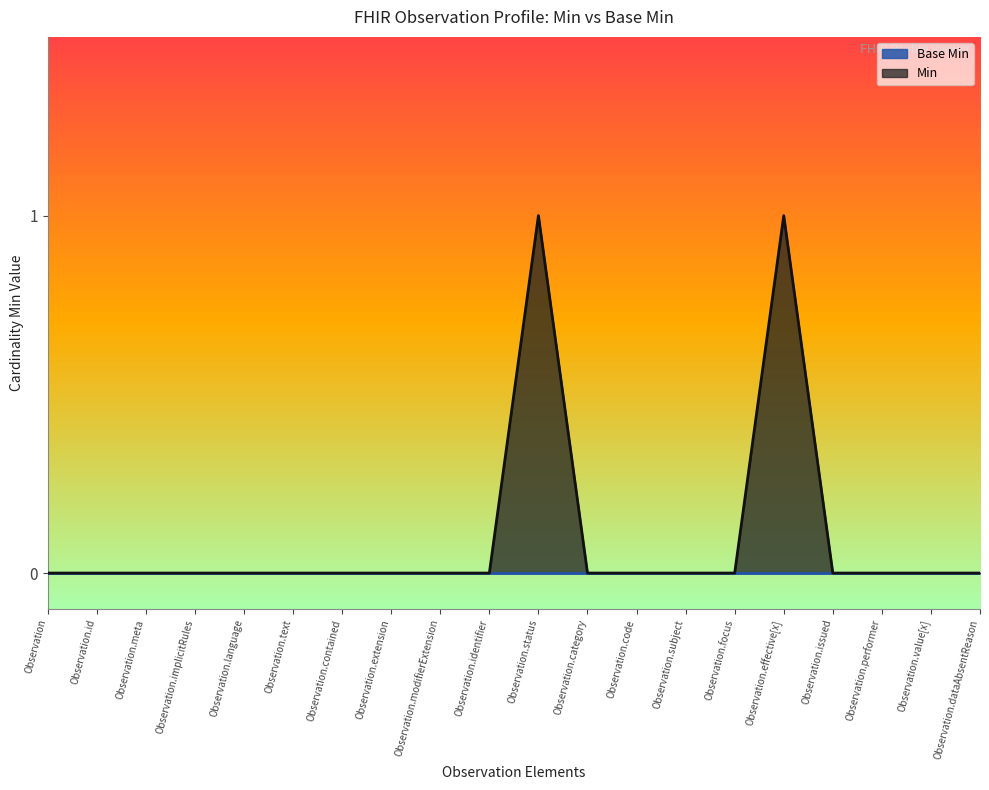

What is the label of the 7th point from the right?

Observation.subject